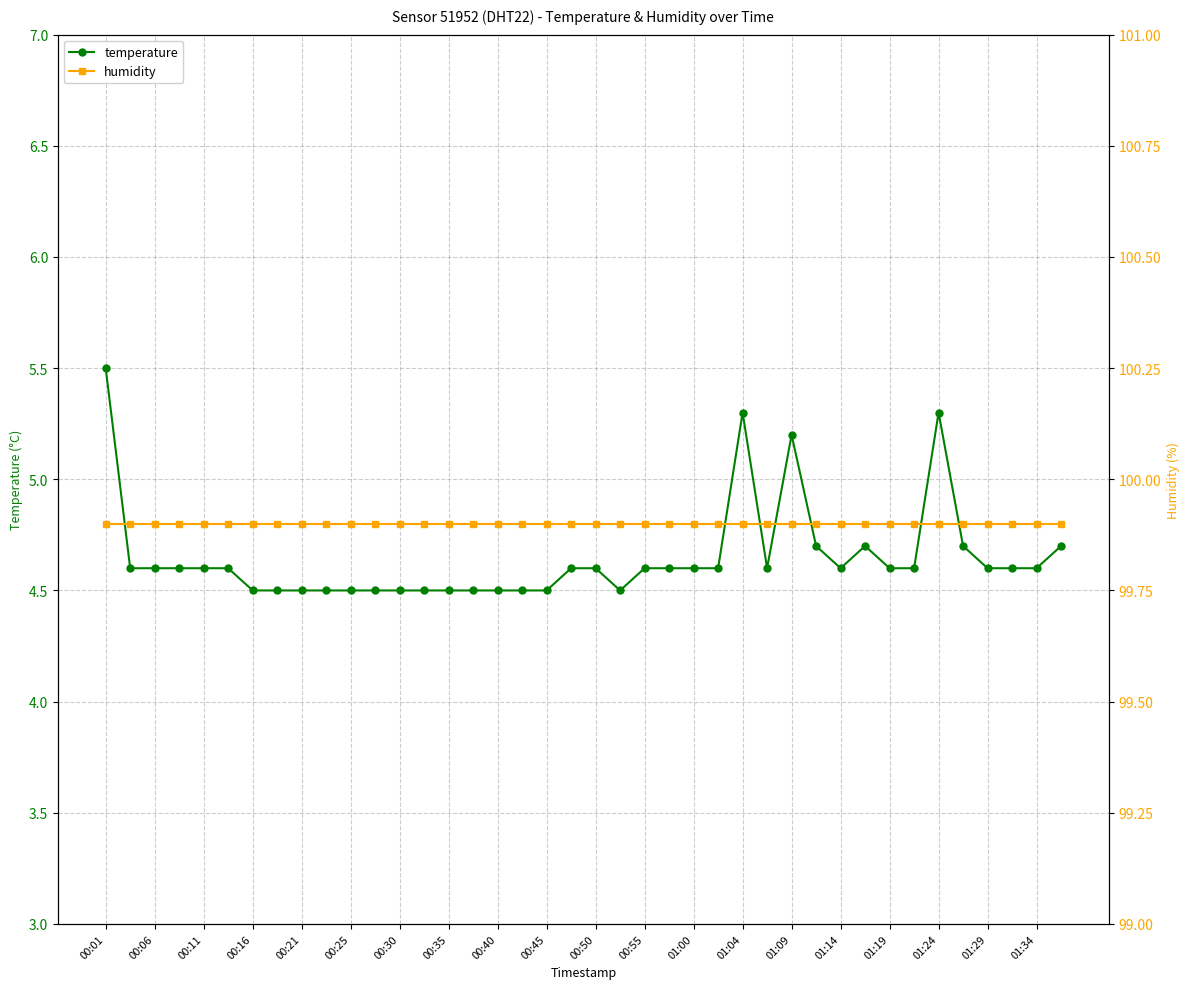

What is the value of the humidity point at the 32nd from the left?

99.9